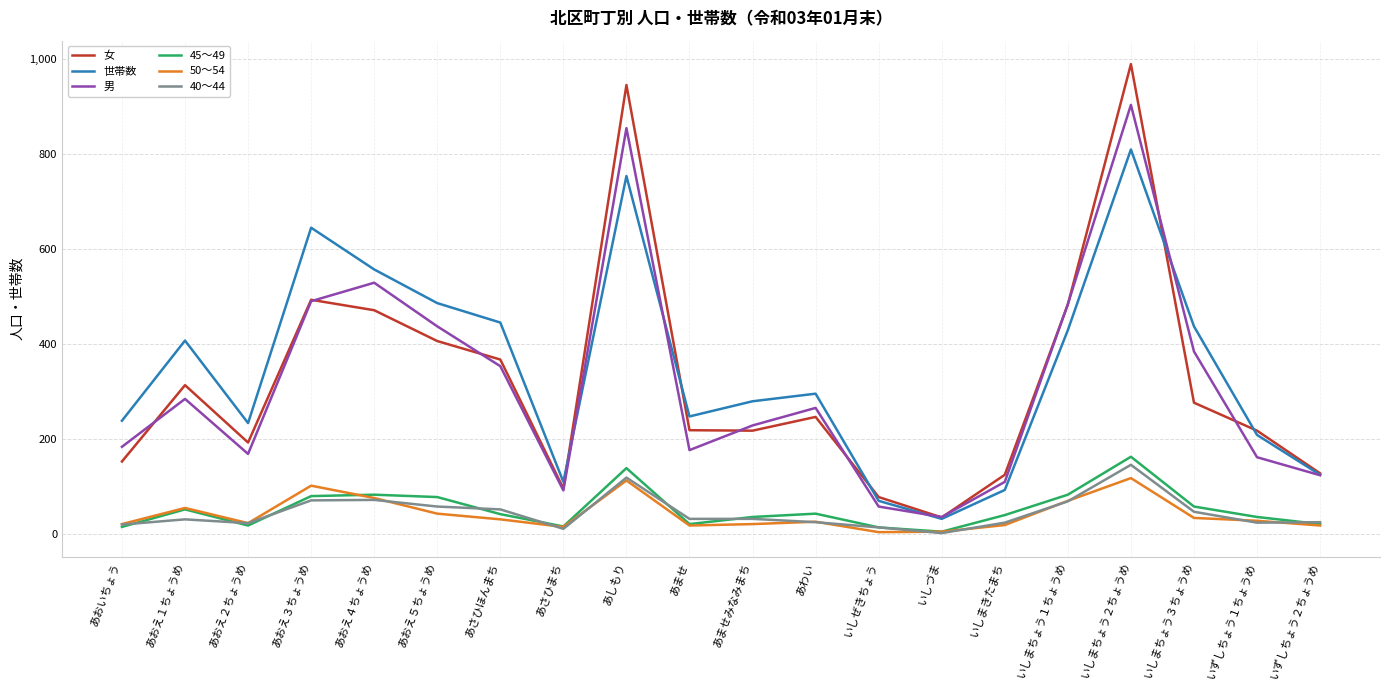

True or false: 女 and 45～49 intersect in this chart.

False